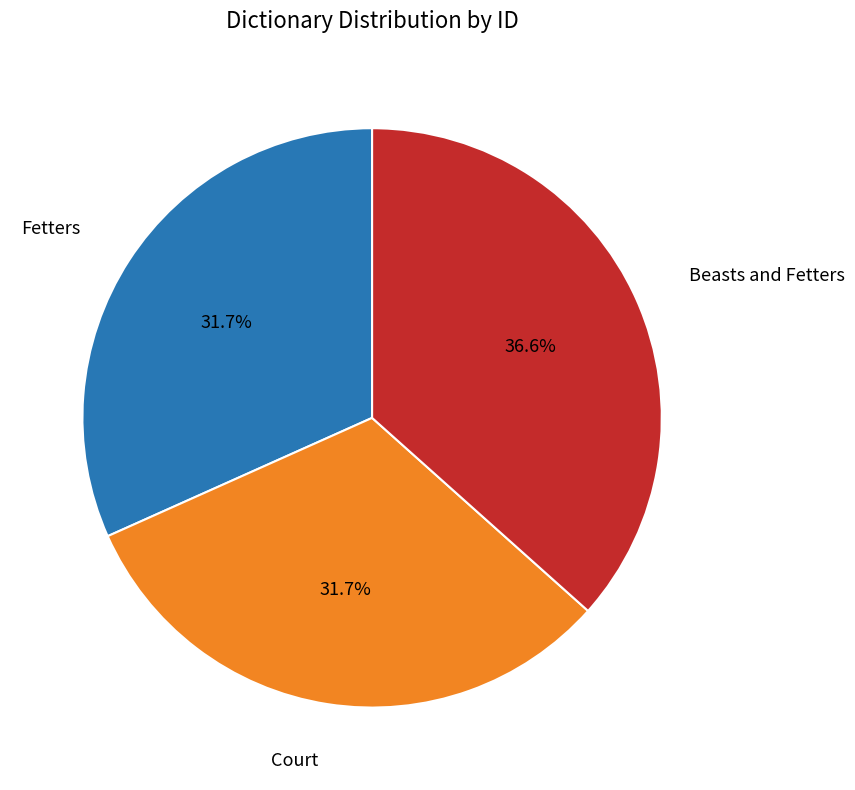

Which slice is the largest?

Beasts and Fetters